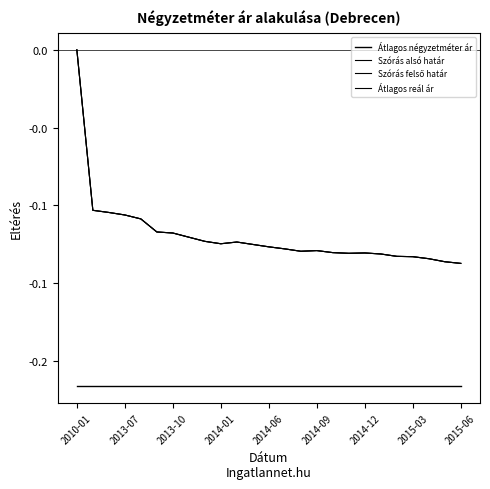

Reading right to left, list all the values displayed in this chart.

Átlagos négyzetméter ár: -0.2	-0.2	-0.2	-0.2	-0.2	-0.2	-0.2	-0.2	-0.2	-0.2	-0.2	-0.2	-0.2	-0.2	-0.2	-0.2	-0.2	-0.2	-0.2	-0.2	-0.2	-0.2	-0.2	-0.2	-0.2
Szórás alsó határ: -0.1	-0.1	-0.1	-0.1	-0.1	-0.1	-0.1	-0.1	-0.1	-0.1	-0.1	-0.1	-0.1	-0.1	-0.1	-0.1	-0.1	-0.1	-0.1	-0.1	-0.1	-0.1	-0.1	-0.1	0.0
Szórás felső határ: -0.1	-0.1	-0.1	-0.1	-0.1	-0.1	-0.1	-0.1	-0.1	-0.1	-0.1	-0.1	-0.1	-0.1	-0.1	-0.1	-0.1	-0.1	-0.1	-0.1	-0.1	-0.1	-0.1	-0.1	0.0
Átlagos reál ár: -0.1	-0.1	-0.1	-0.1	-0.1	-0.1	-0.1	-0.1	-0.1	-0.1	-0.1	-0.1	-0.1	-0.1	-0.1	-0.1	-0.1	-0.1	-0.1	-0.1	-0.1	-0.1	-0.1	-0.1	0.0